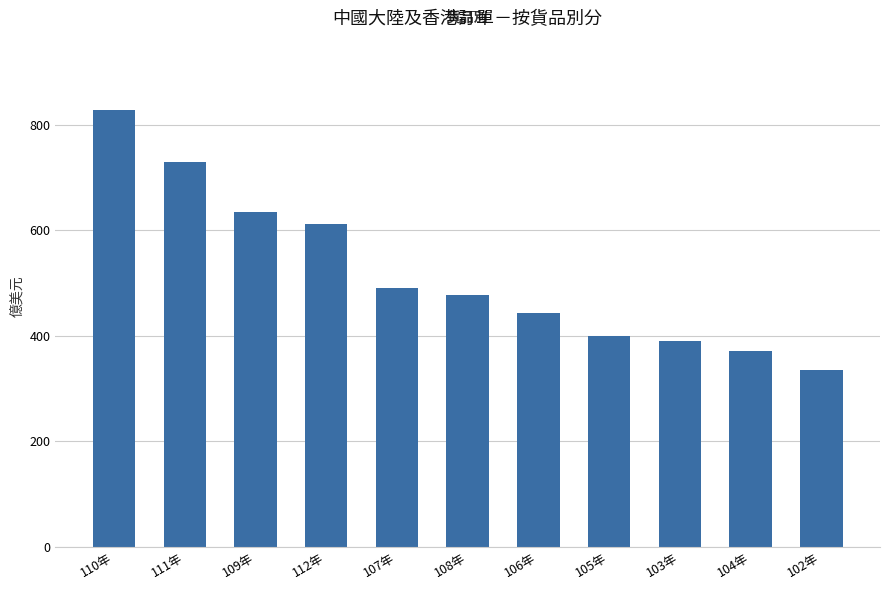

Count the number of data series in this chart.

1